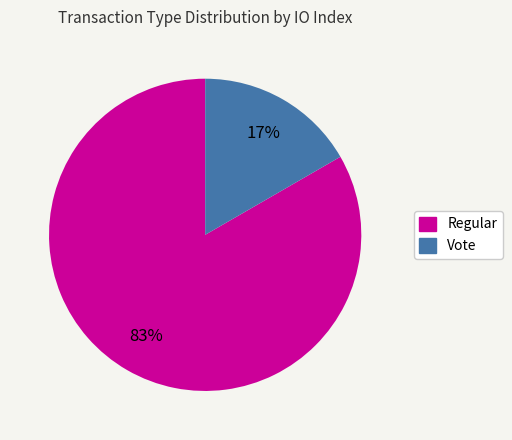

Is there any slice that represents more than half of the pie?

Yes